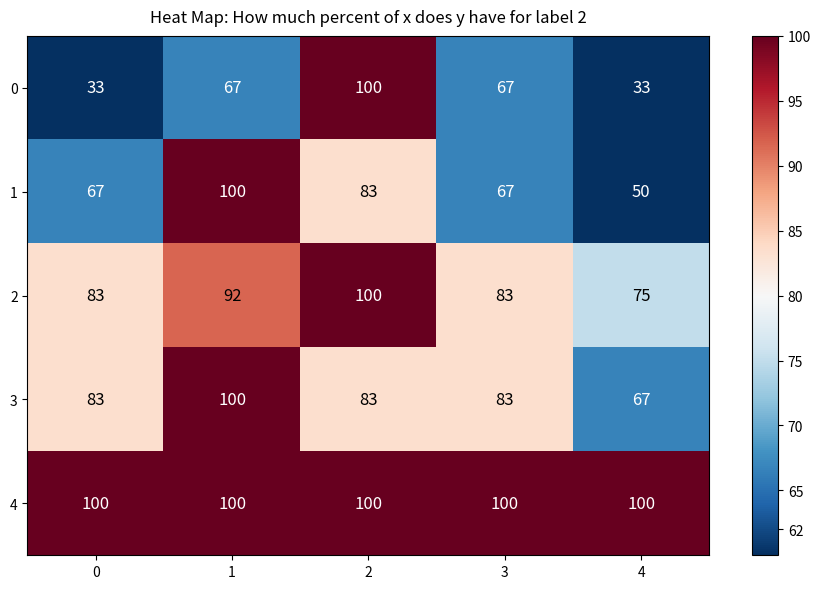

What is the minimum value shown in the chart?

33